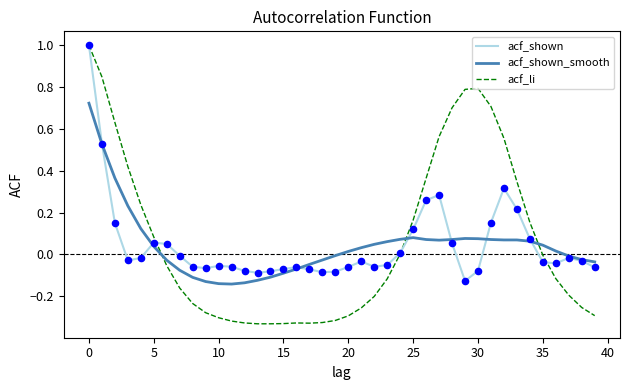

At how many categories does at least one series exceed 0?

24